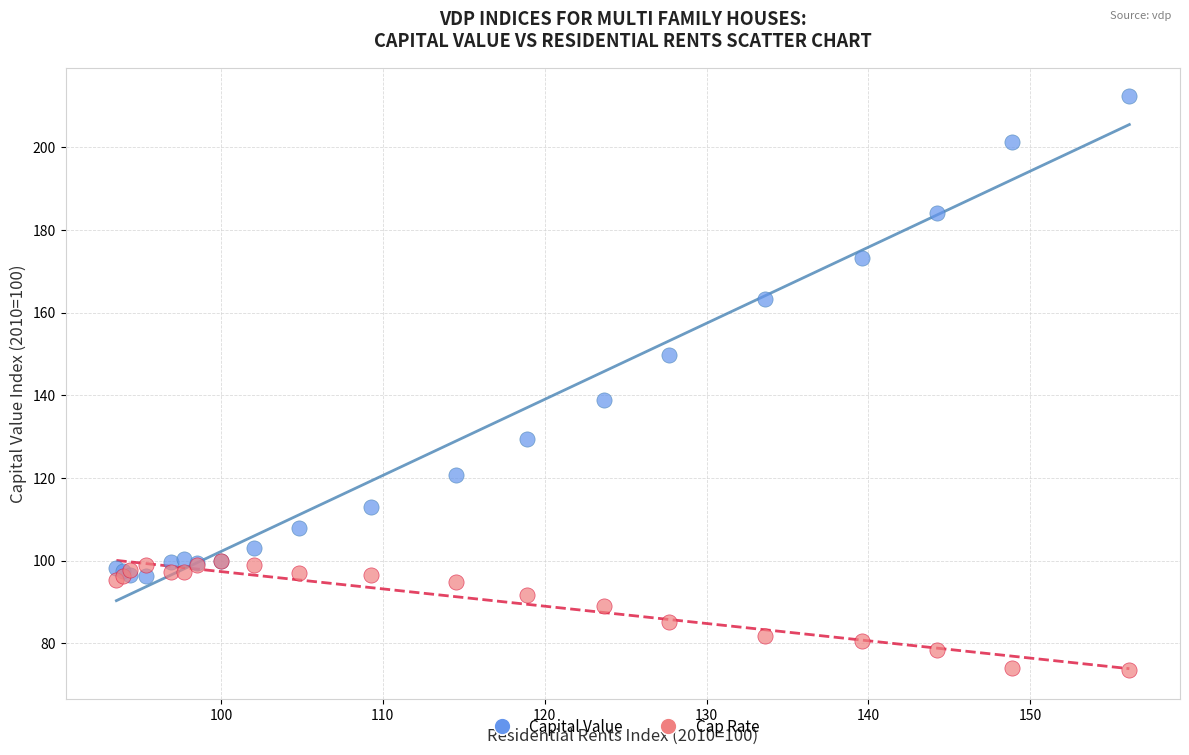

Which series contains the lowest Y value?

Cap Rate